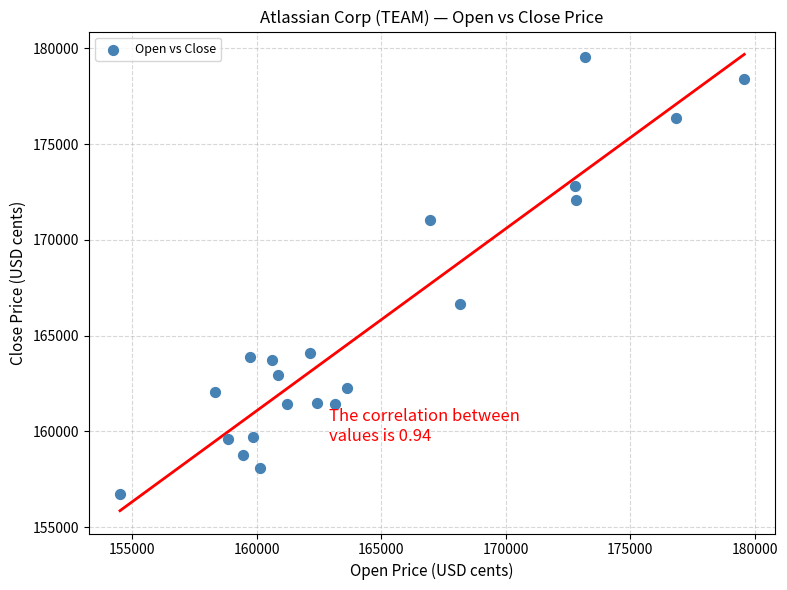

What Y value in the scatter plot is closest to 168134?

166658